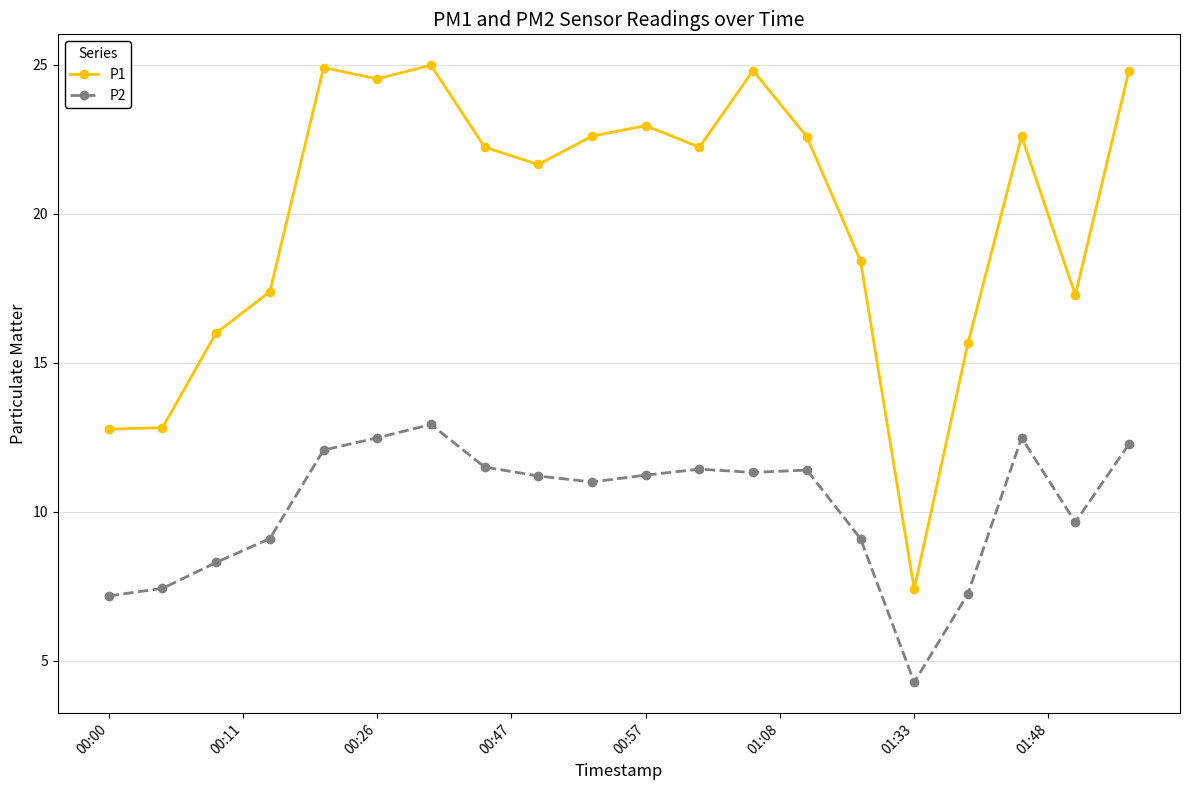

List the series in order of their peak value, lowest first.

P2, P1